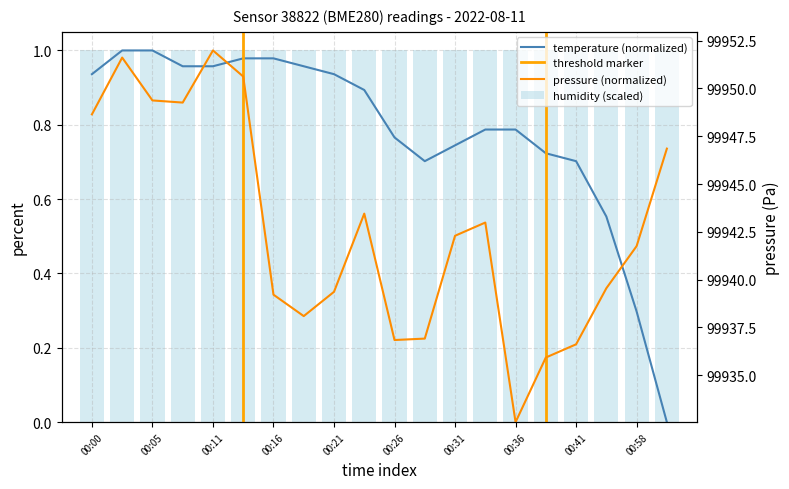

What is the label of the 9th bar from the left?

00:21